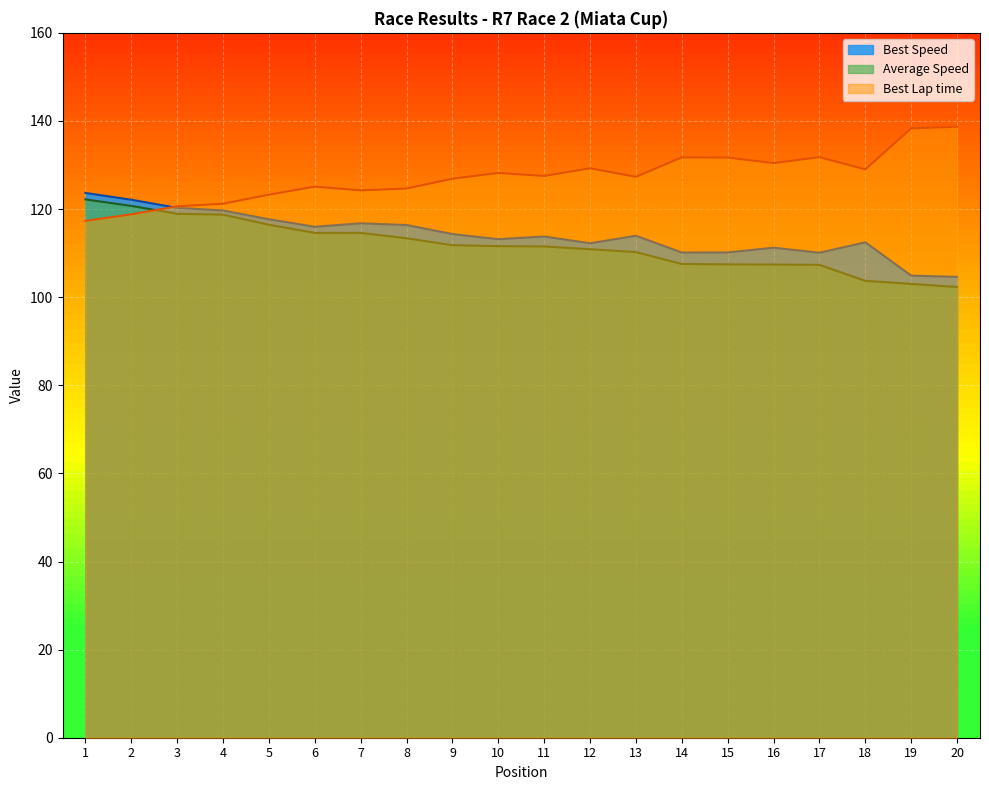

Which series has the widest spread of values?

Best Lap time